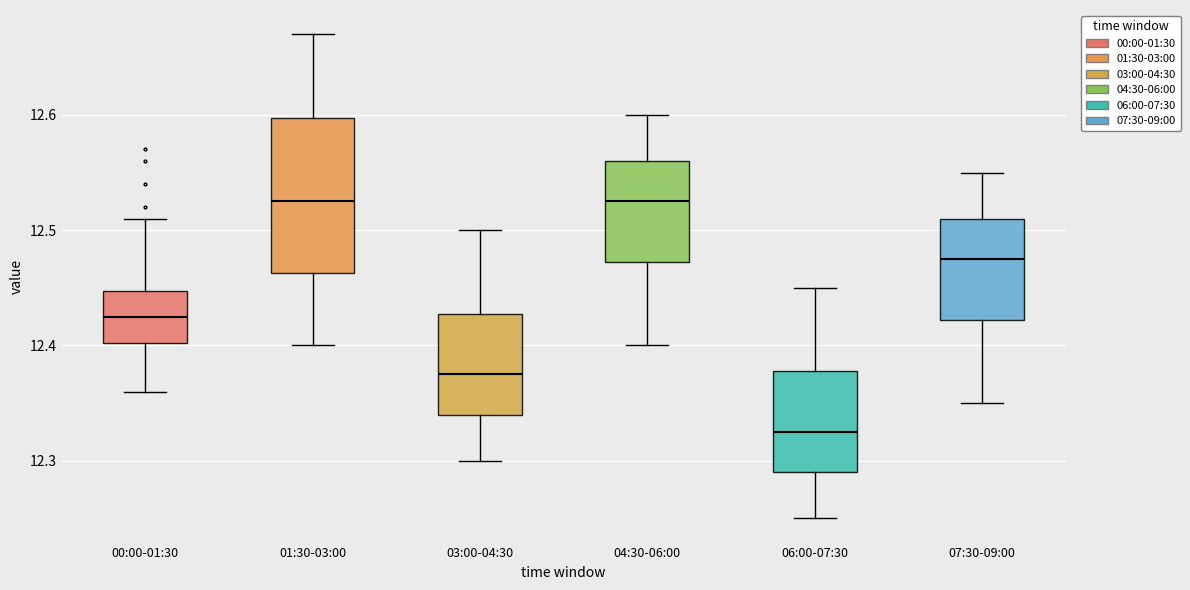

Reading left to right, transcribe this box plot: for each box, give where its median line is, the range the box spans, and where its two whiskers end, as read against the y-axis. The values are not printed on the chart, so give them approximately, as read against the axis.

00:00-01:30: median 12.43, box 12.40 to 12.45, whiskers 12.36 to 12.51
01:30-03:00: median 12.53, box 12.46 to 12.60, whiskers 12.40 to 12.67
03:00-04:30: median 12.38, box 12.34 to 12.43, whiskers 12.30 to 12.50
04:30-06:00: median 12.53, box 12.47 to 12.56, whiskers 12.40 to 12.60
06:00-07:30: median 12.33, box 12.29 to 12.38, whiskers 12.25 to 12.45
07:30-09:00: median 12.48, box 12.42 to 12.51, whiskers 12.35 to 12.55